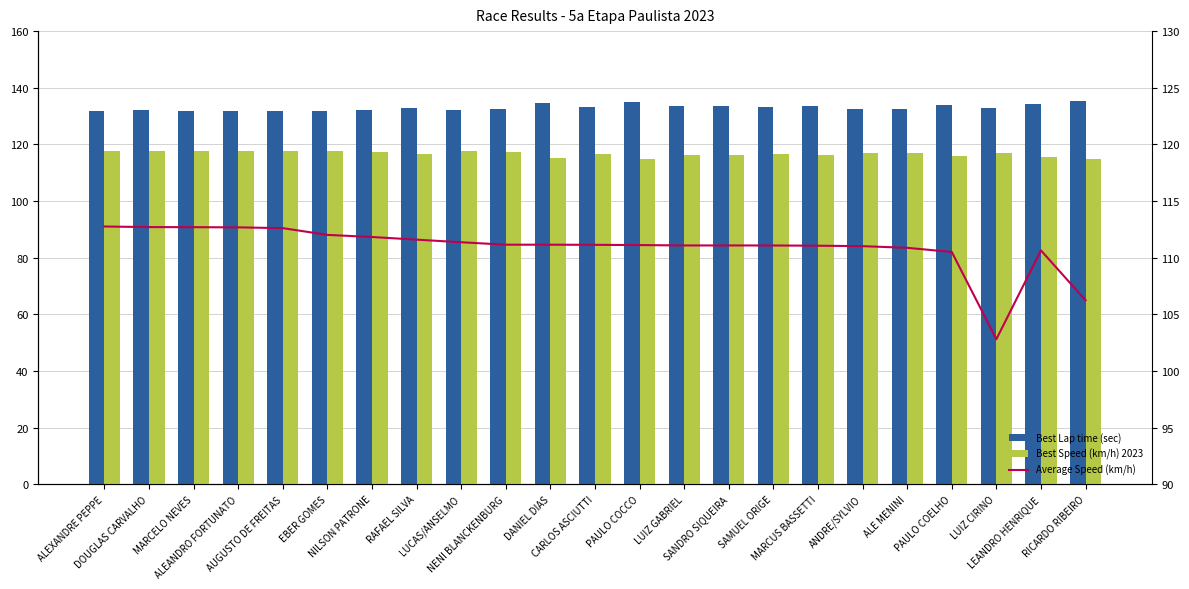

At which label is Best Lap time (sec) closest to 133?

RAFAEL SILVA